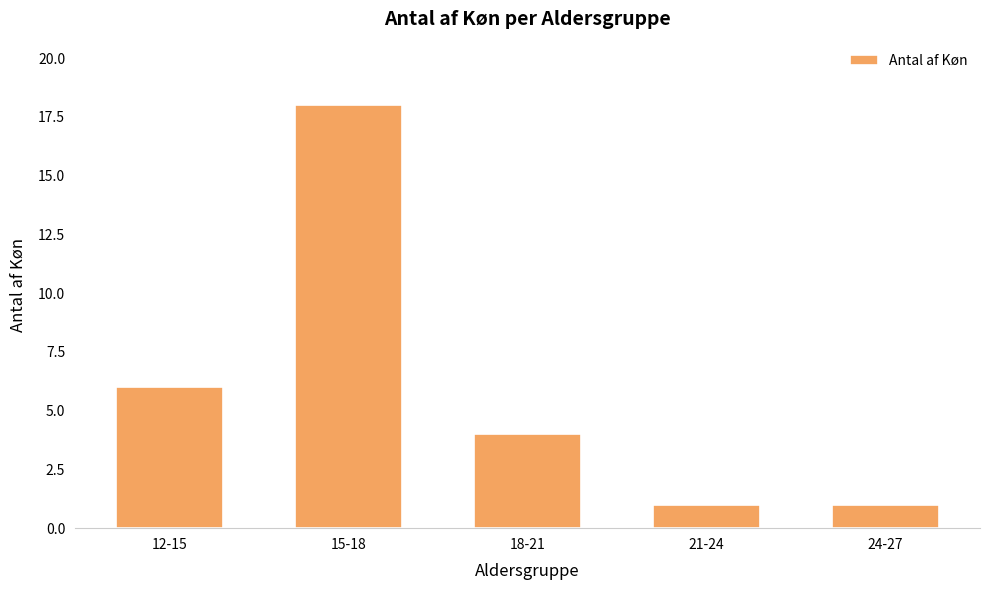

What is the average value?

6